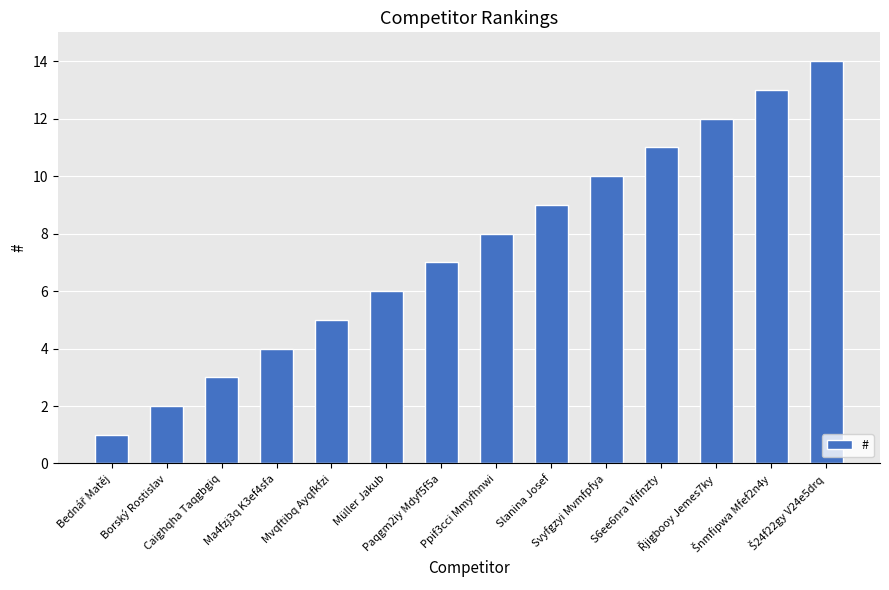

Reading right to left, list all the values displayed in this chart.

14	13	12	11	10	9	8	7	6	5	4	3	2	1